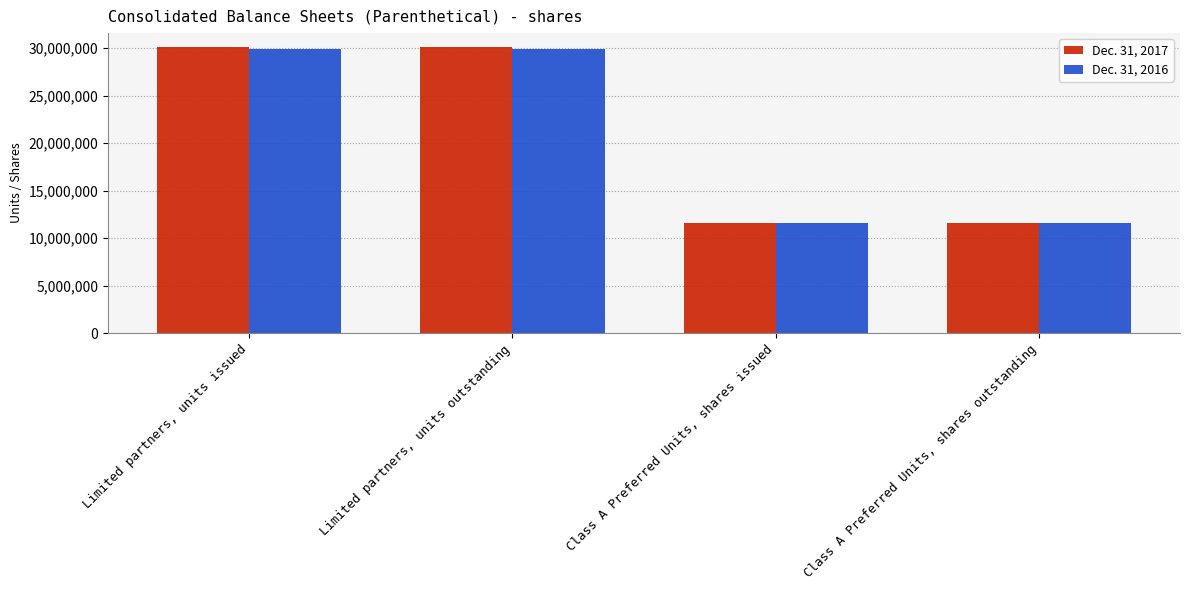

How many groups of bars are there?

4